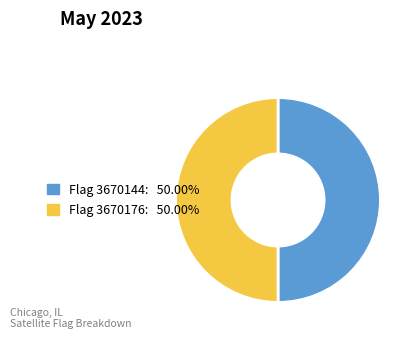

What is the smallest slice in the pie chart?

3670144